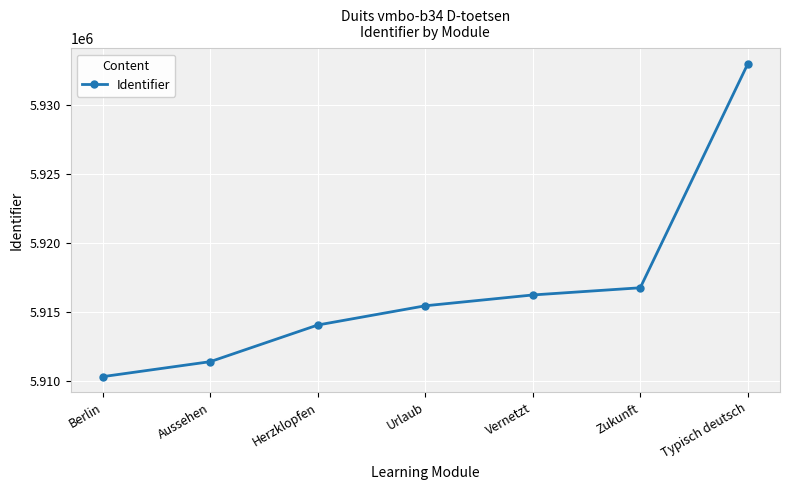

At which category does the chart reach its minimum across all series?

Berlin